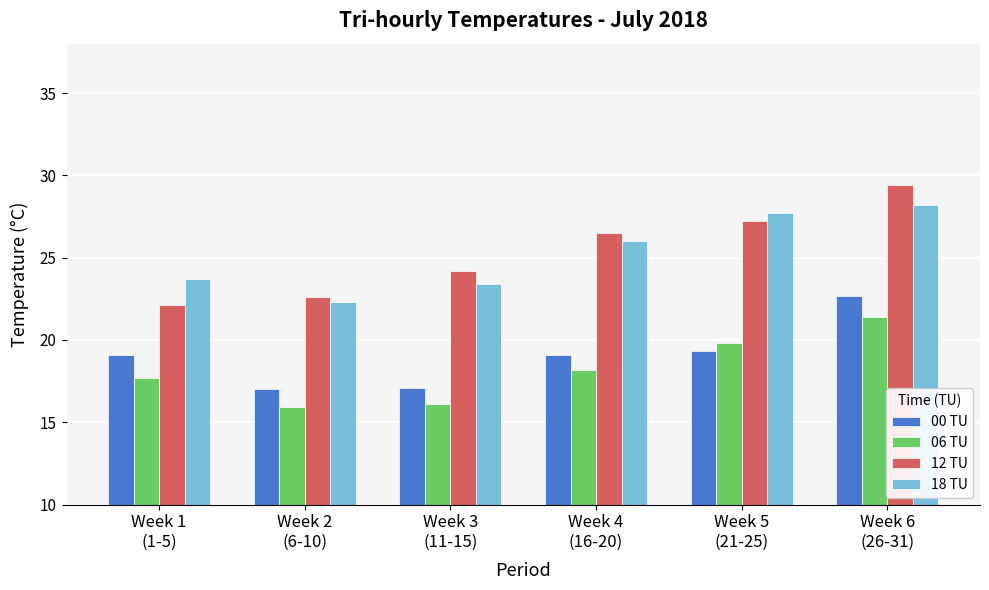

Rank the series at Week 3
(11-15) from lowest to highest value.

06 TU, 00 TU, 18 TU, 12 TU